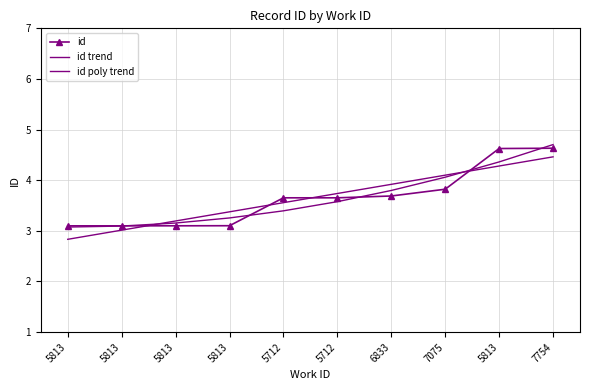

What is the label of the 6th point from the left?

5712